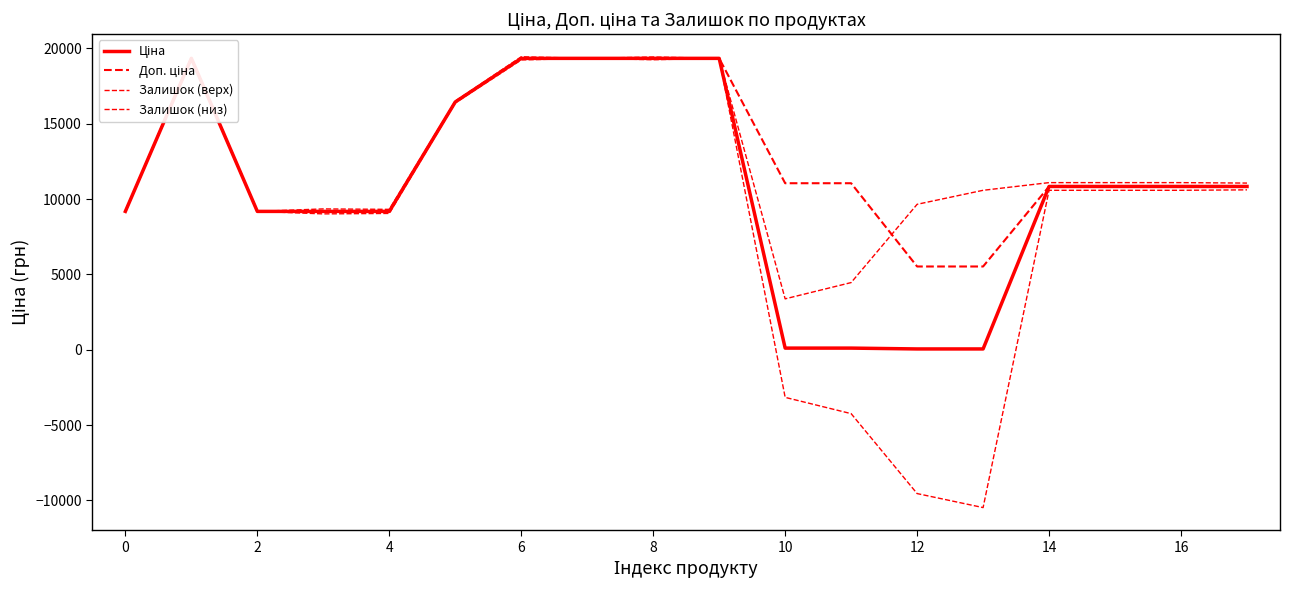

What is the minimum value shown in the chart?

-10474.7